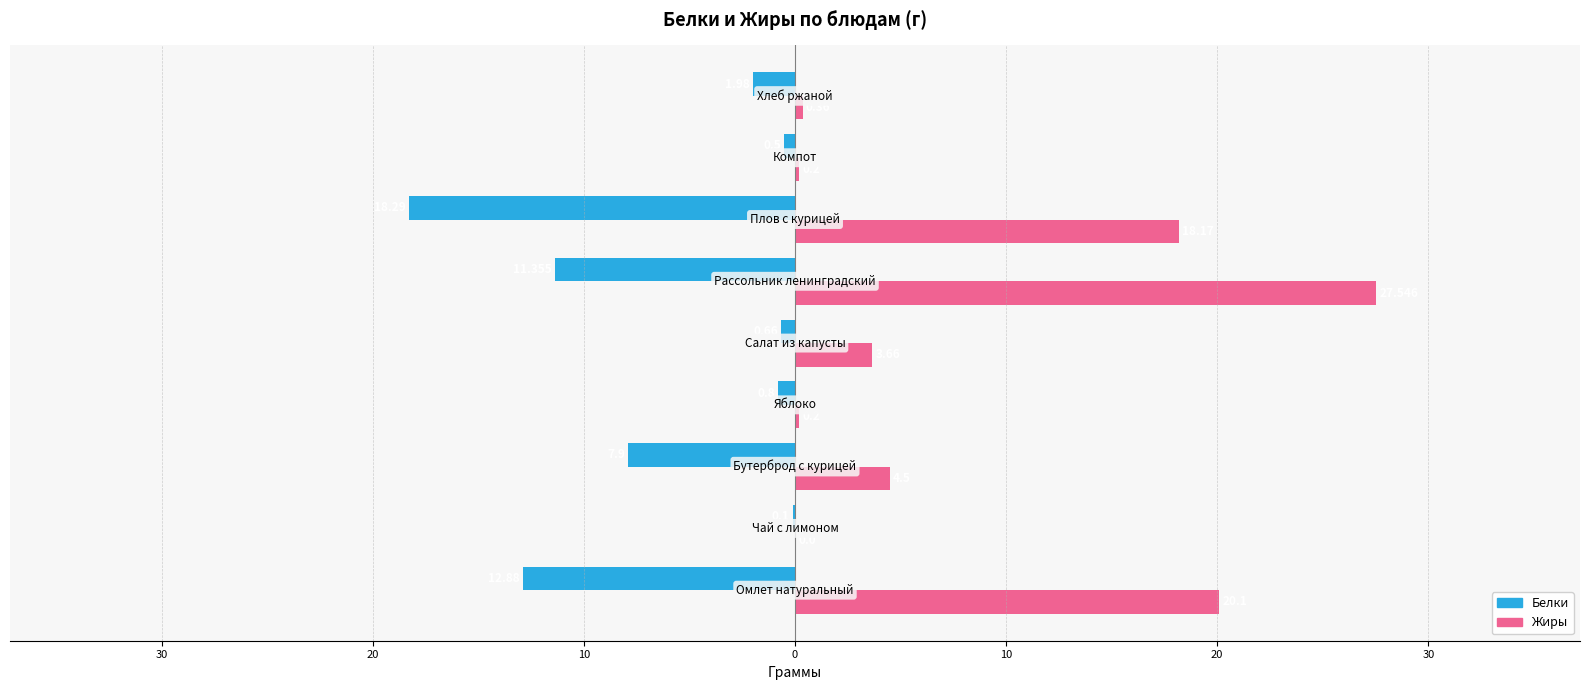

What are all the series names shown in the legend?

Белки, Жиры